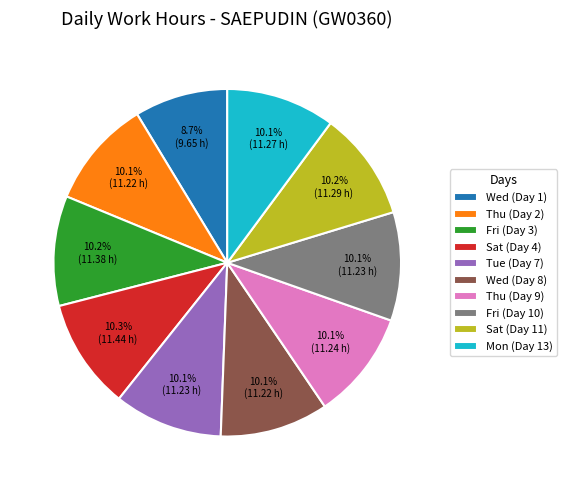

Combined, do Wed (Day 8) and Sat (Day 4) account for over 50%?

No